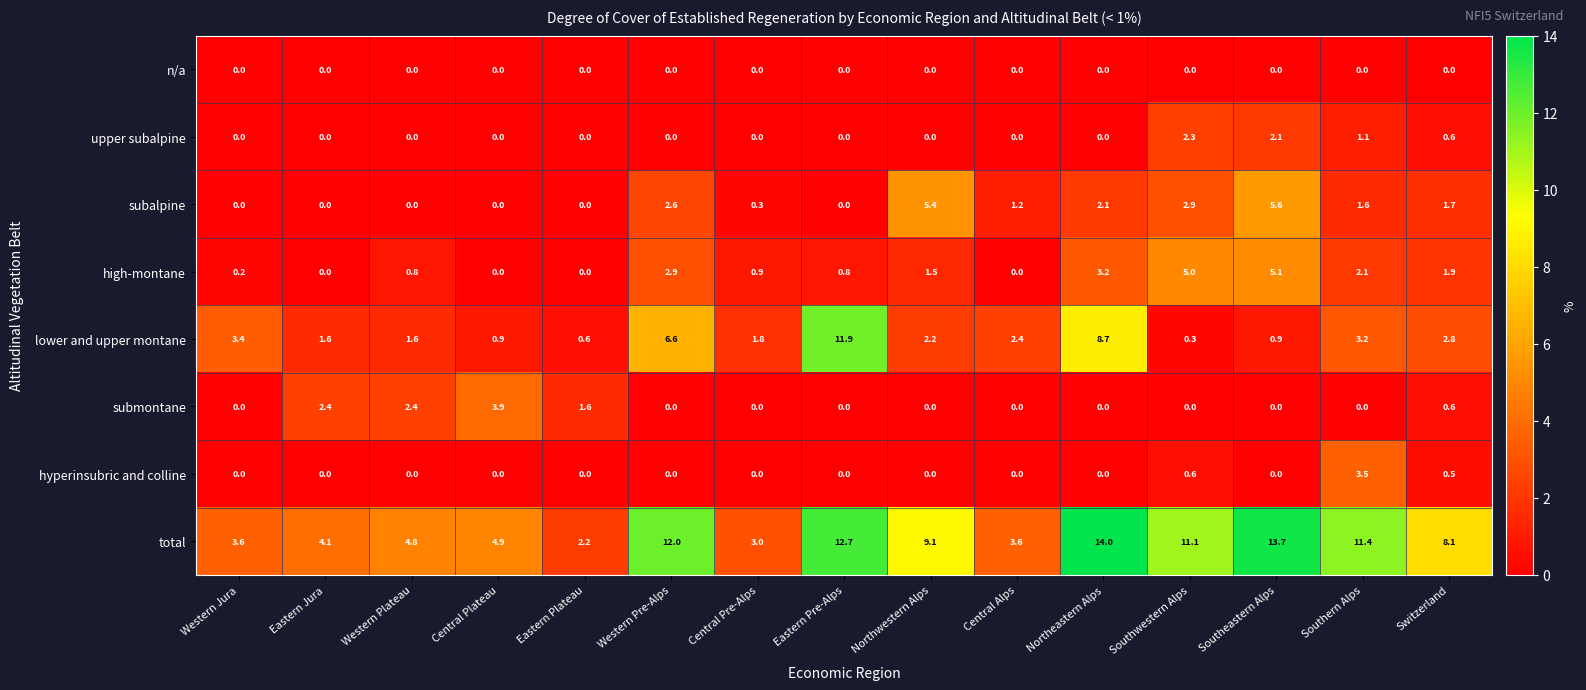

Count the submontane values in the range 0 to 1.

11